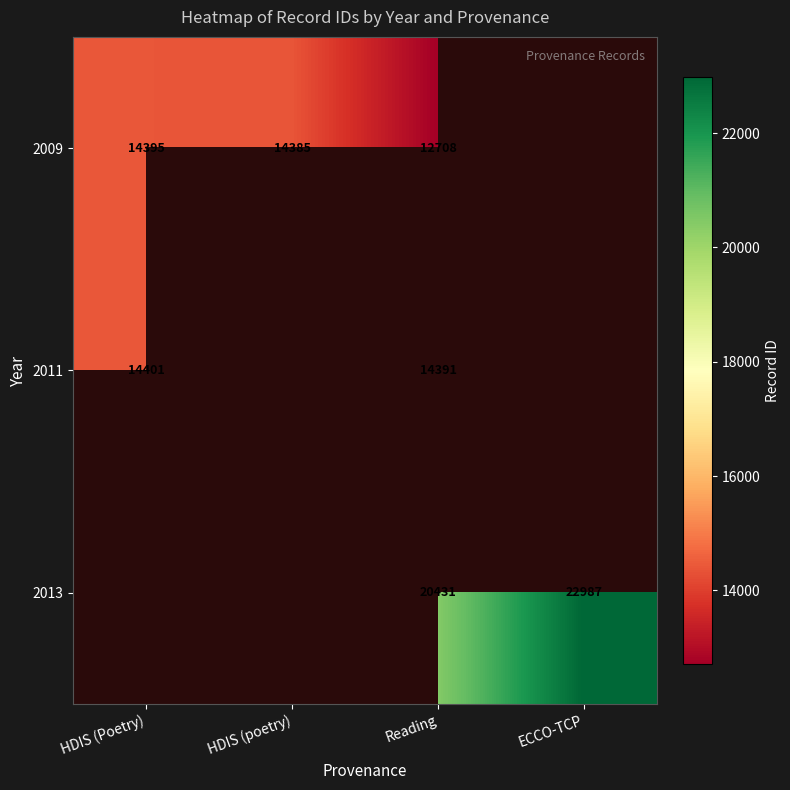

Between HDIS (Poetry) and ECCO-TCP, which is larger?

ECCO-TCP